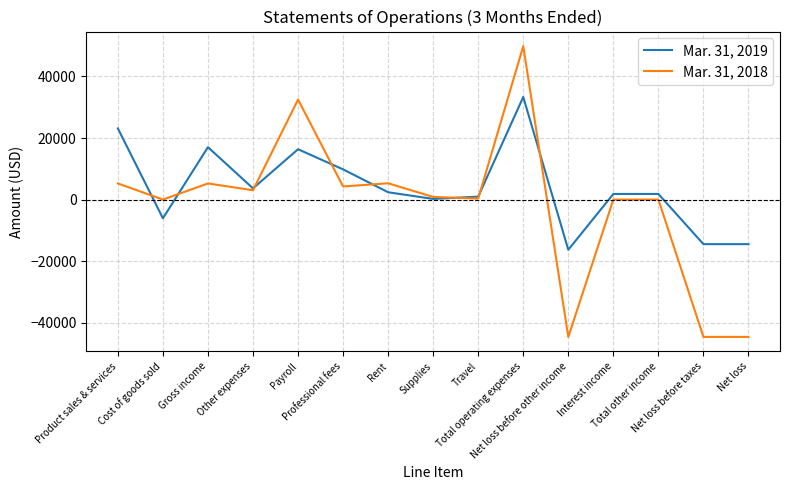

Between Gross income and Net loss before taxes, which series saw the biggest shift?

Mar. 31, 2018